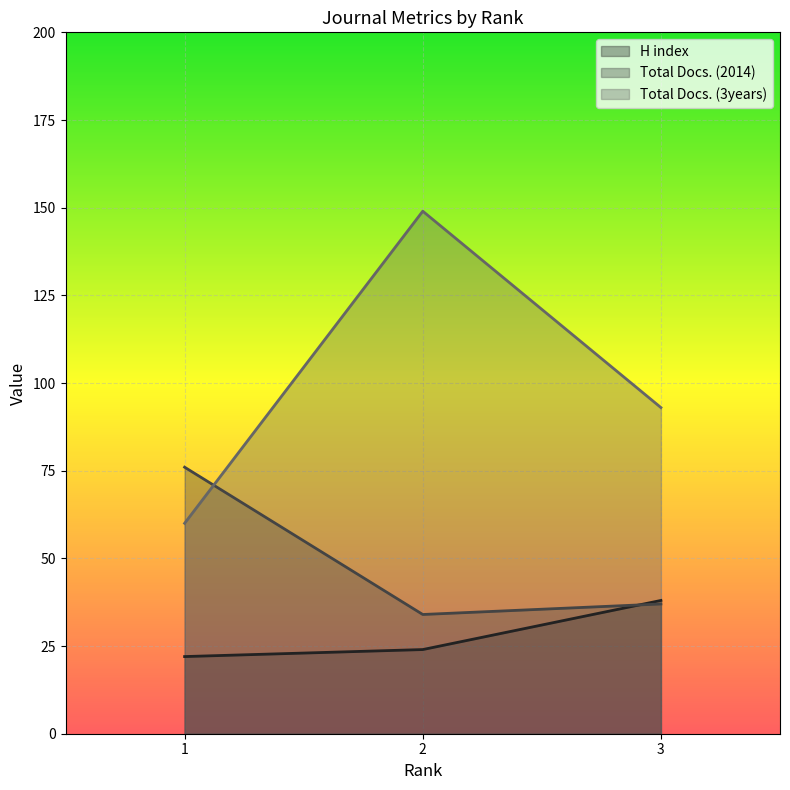

Reading left to right, extract all data points from this chart.

H index: 22	24	38
Total Docs. (2014): 76	34	37
Total Docs. (3years): 60	149	93